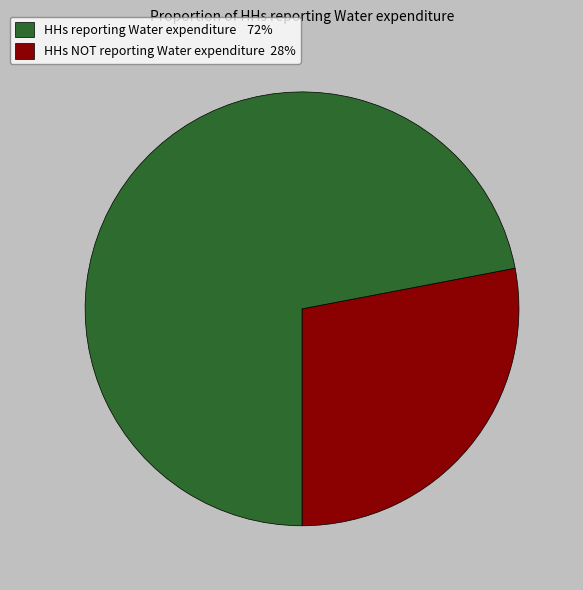

Does any single category account for the majority?

Yes